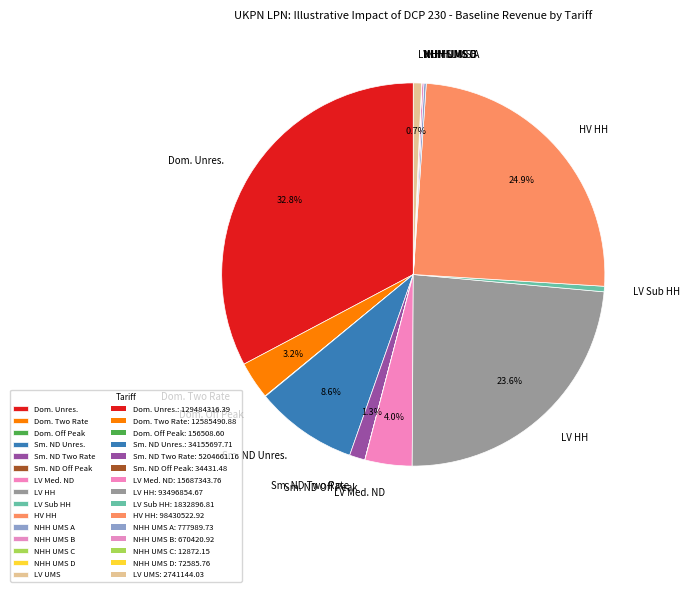

Does any single category account for the majority?

No